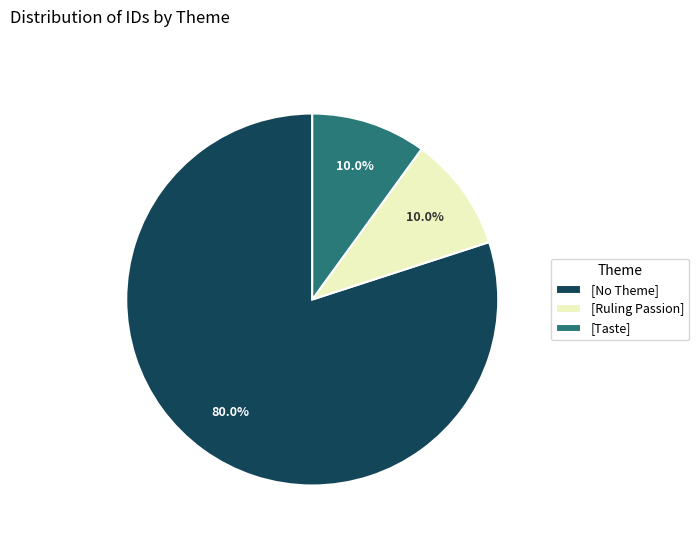

To the nearest percent, what is the average slice percentage?

33%